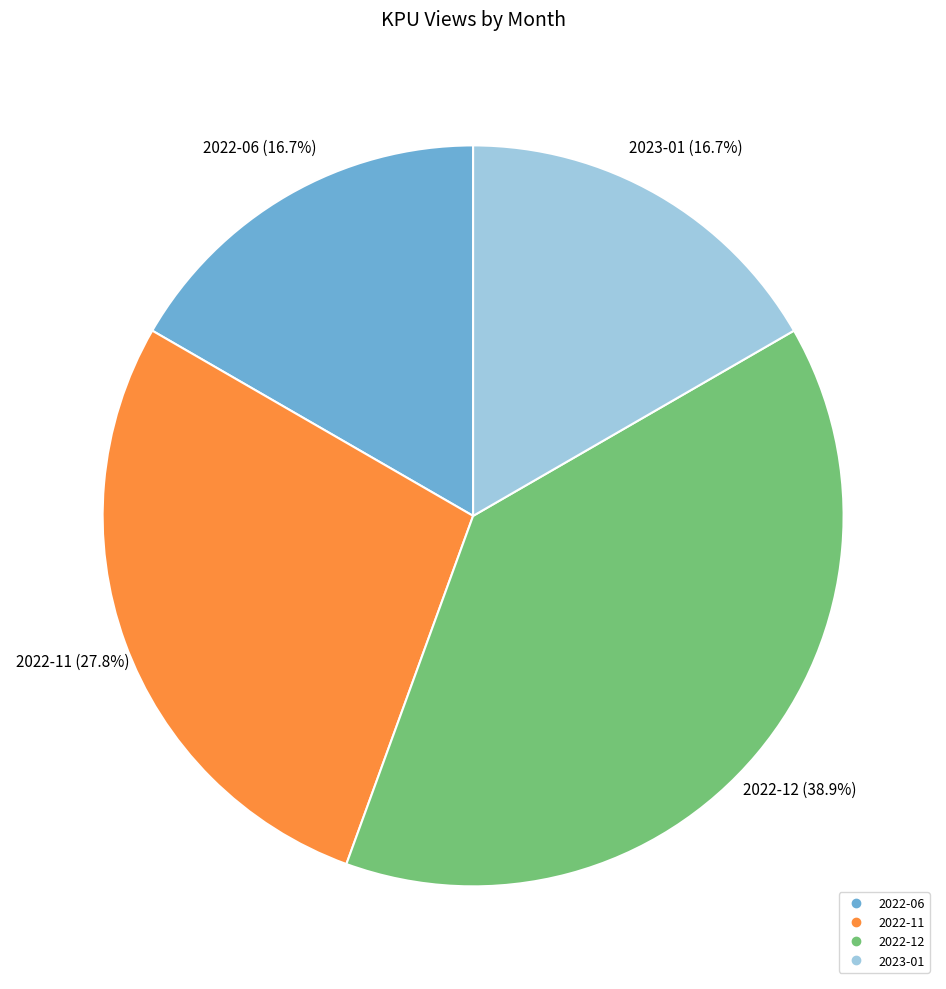

Do 2022-06 and 2023-01 together represent more than half of the pie?

No